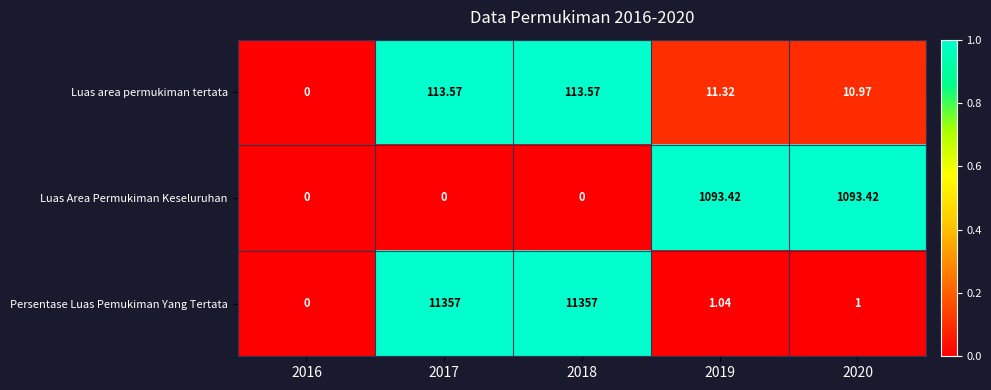

How many data points does each series have?

5